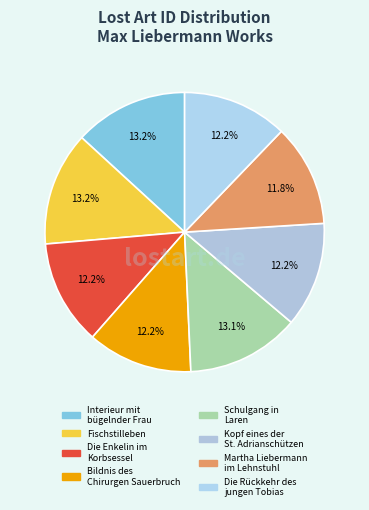

Is there a majority slice in this chart?

No